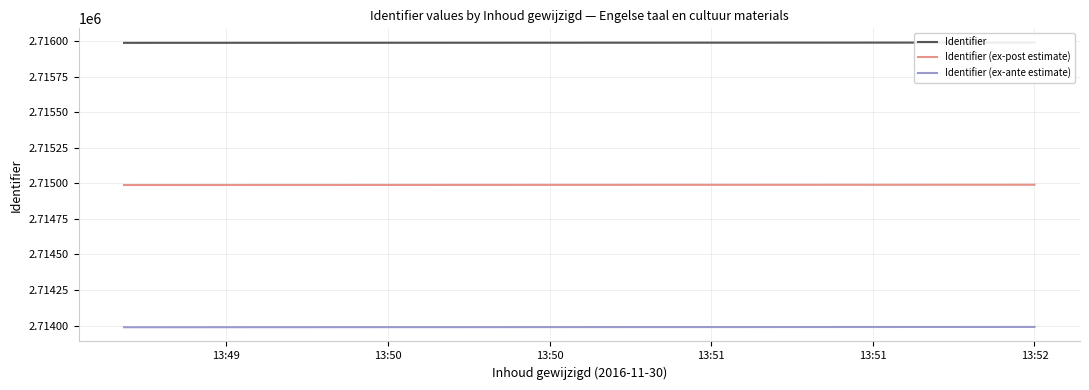

At which label does Identifier reach its minimum?

13:49